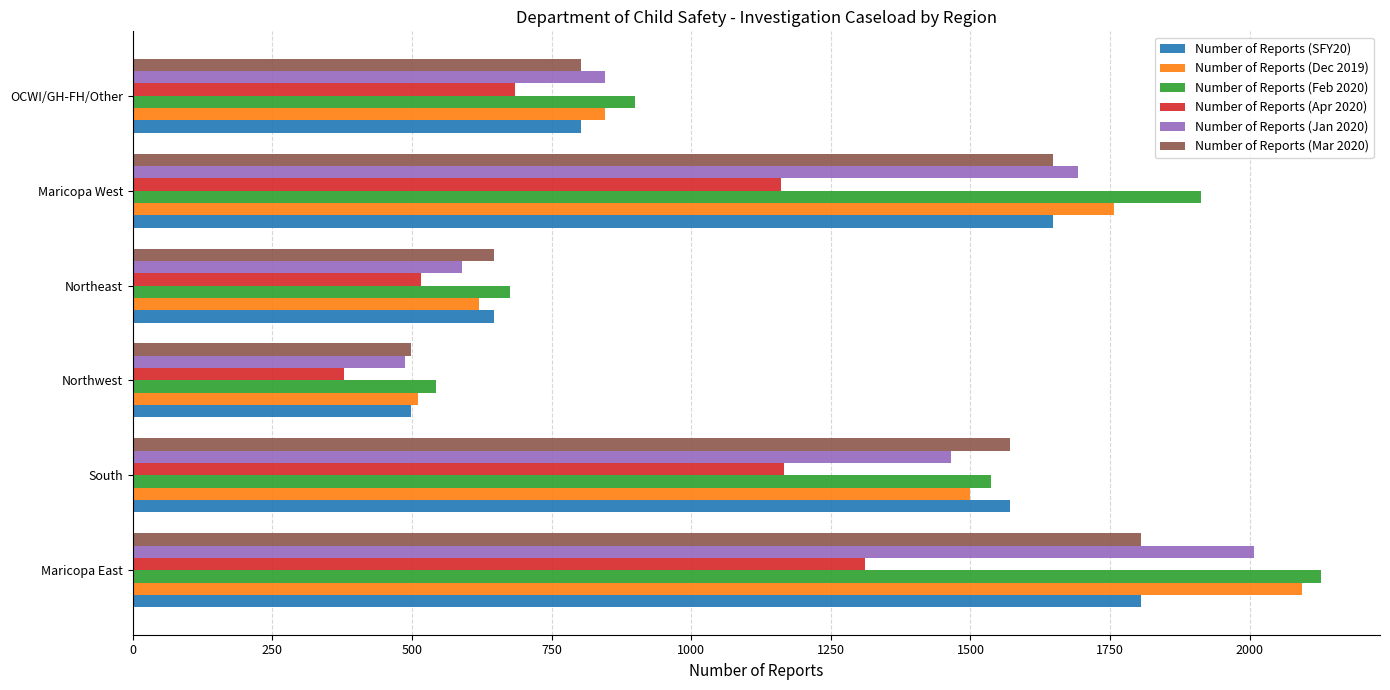

Between Northeast and Maricopa West, which series saw the biggest shift?

Number of Reports (Feb 2020)